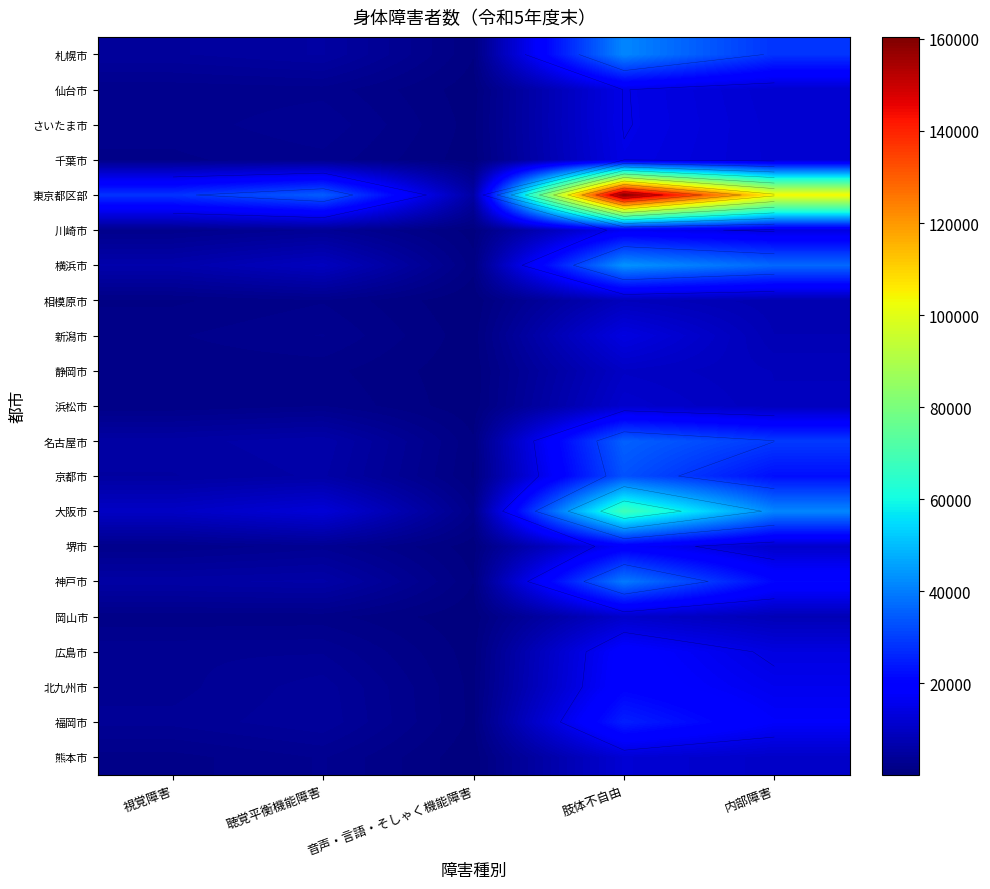

Which series has the largest range (max minus min)?

東京都区部